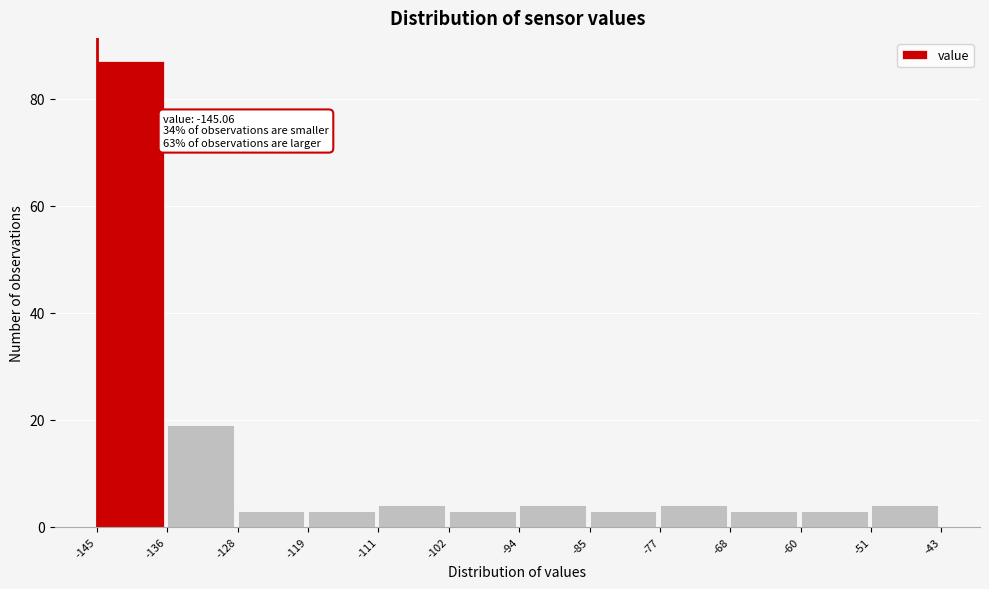

Which range on the x-axis has the tallest bar?

-145 to -136